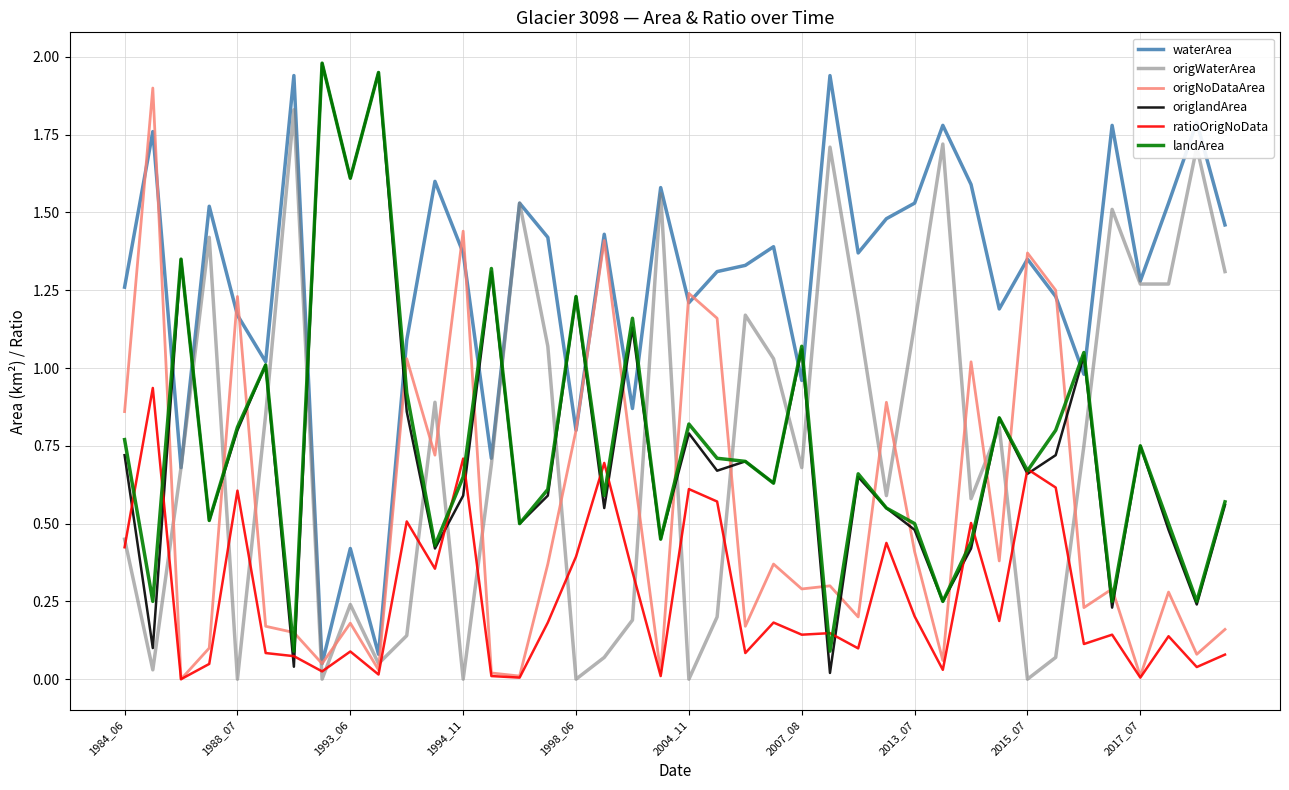

True or false: landArea and origWaterArea cross at least once.

True